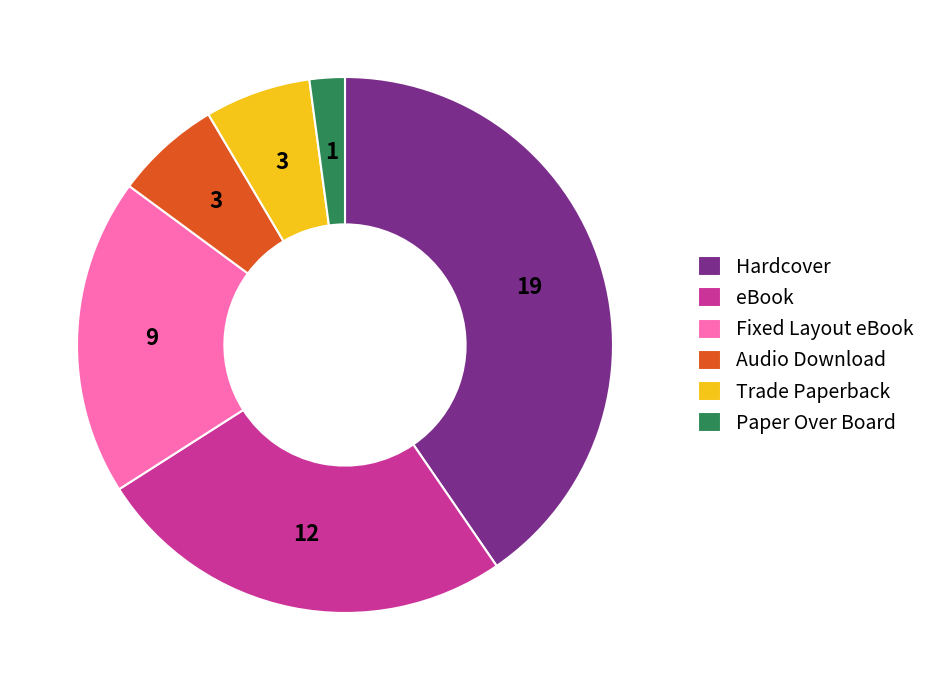

Is it true that Audio Download is 20% of the pie?

False